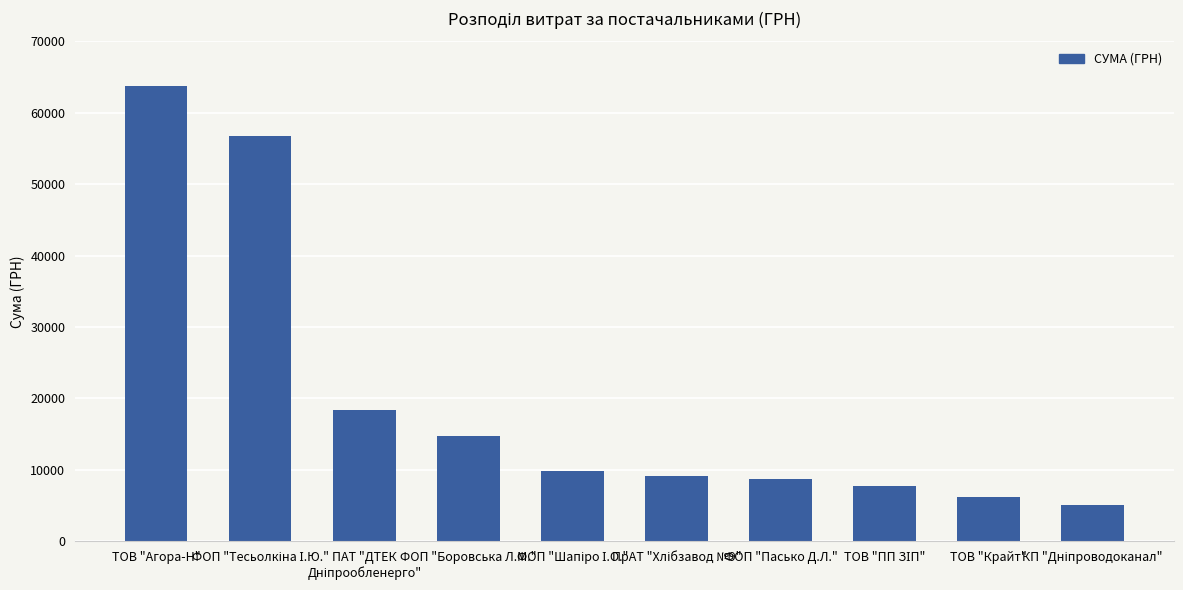

What is the change in value from ТОВ "Агора-Н" to ФОП "Боровська Л.М."?

-49124.7